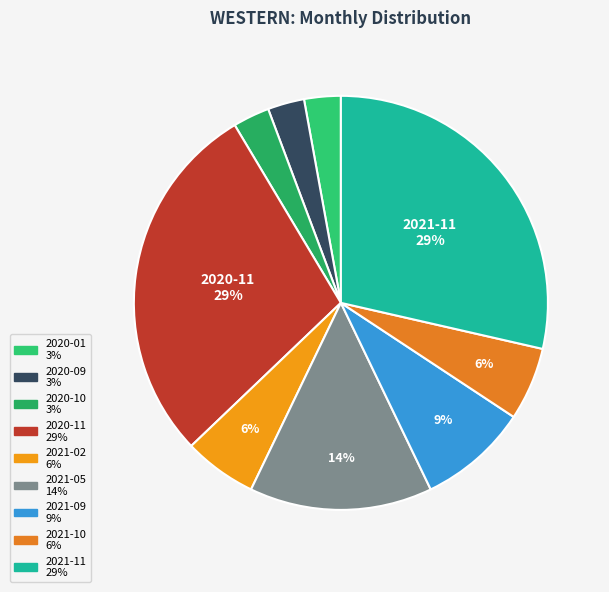

Is there a majority slice in this chart?

No